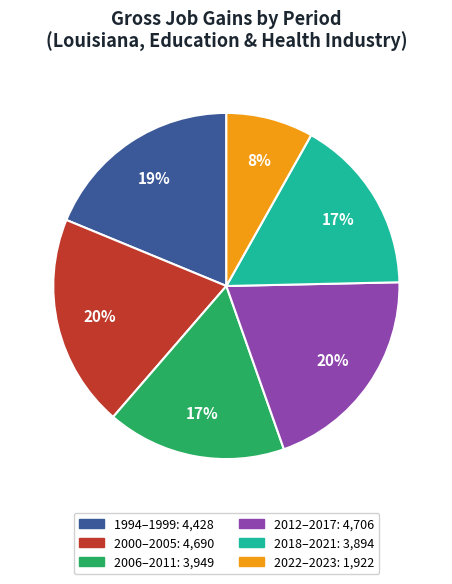

Does any single category account for the majority?

No